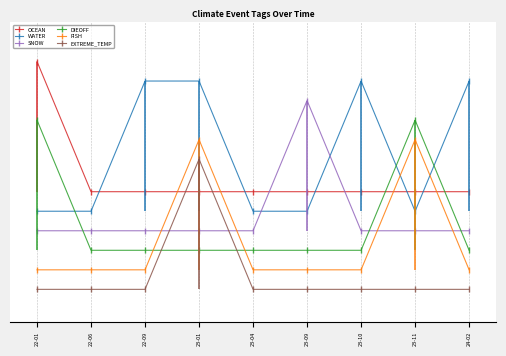

How many lines are shown in the chart?

6